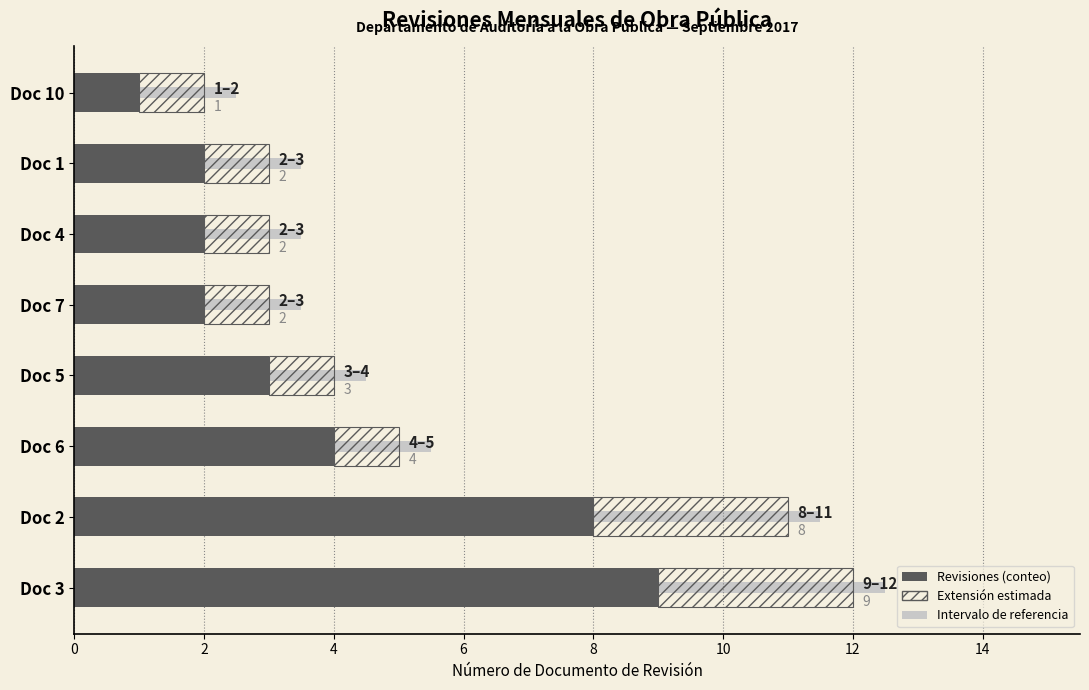

Rank the series by their average value, from lowest to highest.

Extensión estimada, Revisiones (conteo)